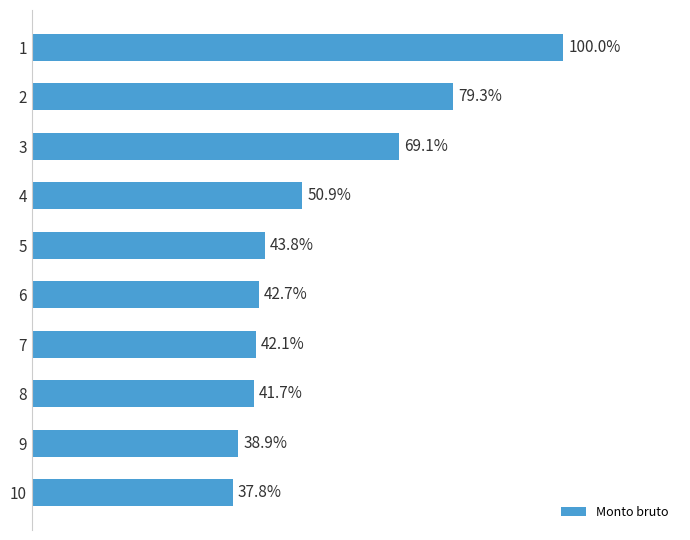

Does the chart contain any negative values?

No